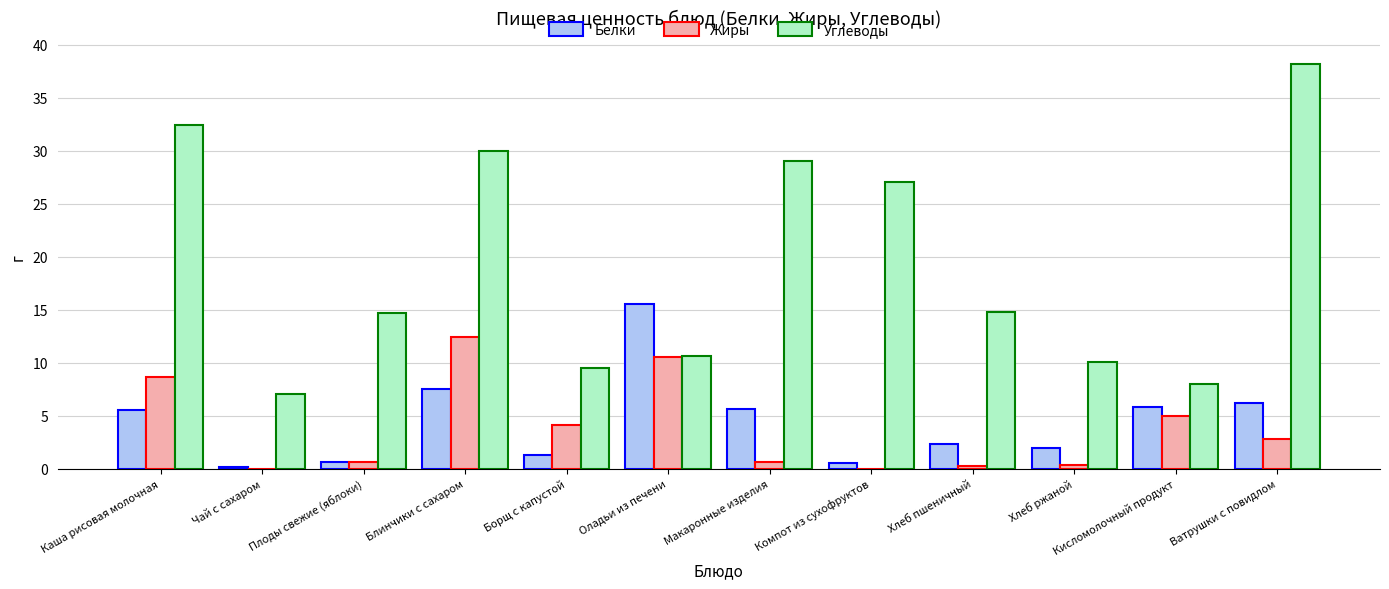

Where is Углеводы nearest to the value 22?

Компот из сухофруктов